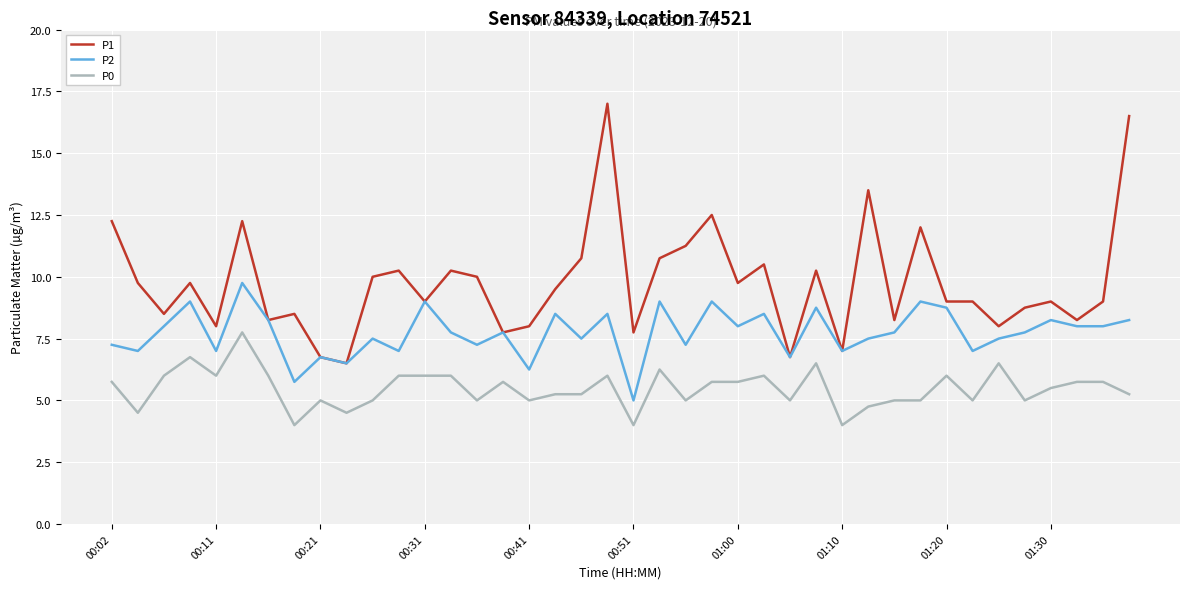

List the series in order of their overall mean, lowest first.

P0, P2, P1